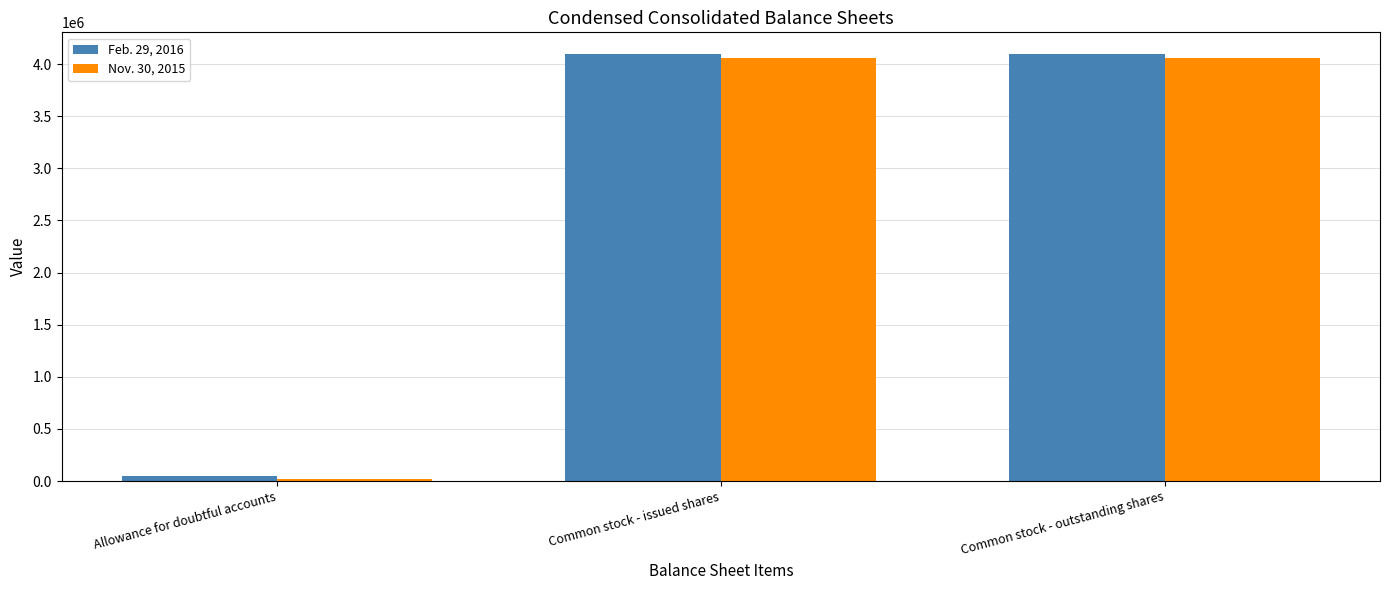

What are all the series names shown in the legend?

Feb. 29, 2016, Nov. 30, 2015